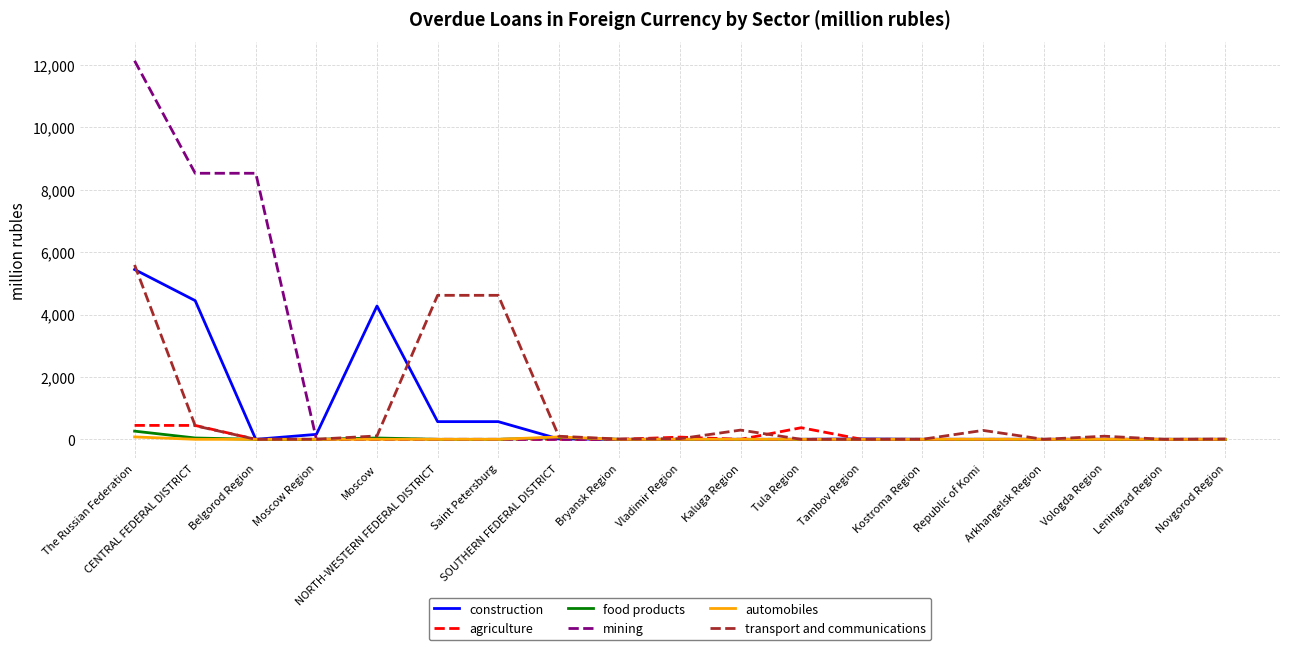

Is the value of agriculture at Novgorod Region greater than the value of transport and communications at Saint Petersburg?

No